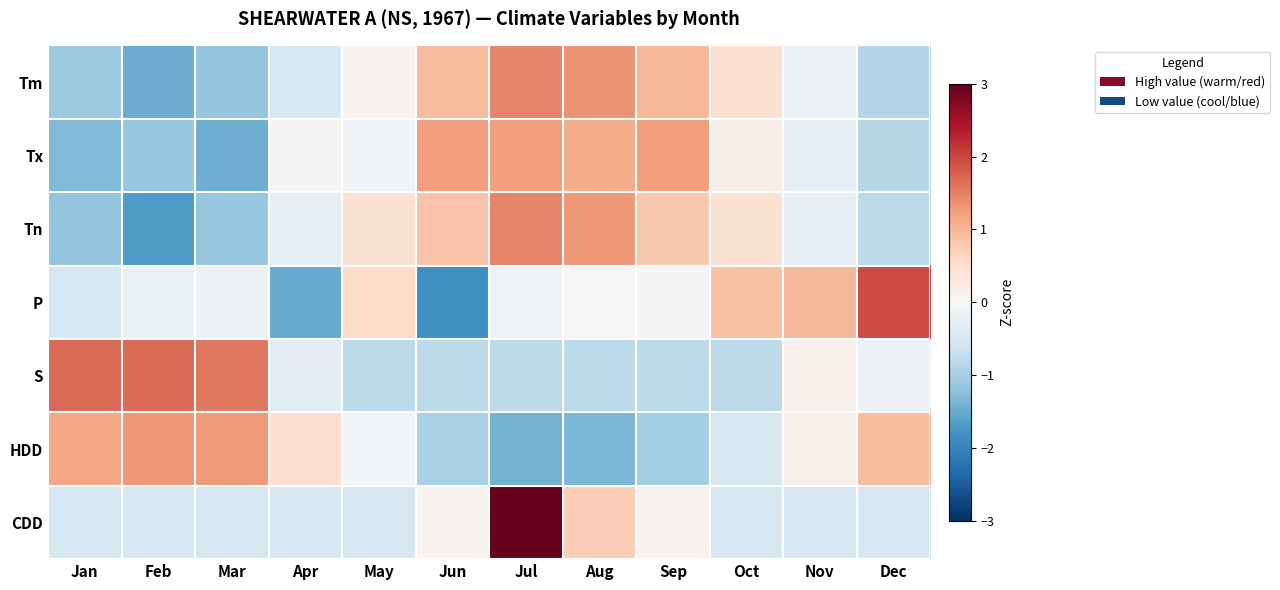

Reading right to left, extract all data points from this chart.

Tm: Dec=-0.9	Nov=-0.2	Oct=0.5	Sep=1.0	Aug=1.4	Jul=1.5	Jun=1.0	May=0.1	Apr=-0.5	Mar=-1.2	Feb=-1.5	Jan=-1.1
Tx: Dec=-0.8	Nov=-0.2	Oct=0.2	Sep=1.3	Aug=1.1	Jul=1.3	Jun=1.3	May=-0.1	Apr=0.0	Mar=-1.5	Feb=-1.1	Jan=-1.3
Tn: Dec=-0.8	Nov=-0.2	Oct=0.5	Sep=0.8	Aug=1.3	Jul=1.5	Jun=0.9	May=0.5	Apr=-0.3	Mar=-1.1	Feb=-1.7	Jan=-1.2
P: Dec=2.0	Nov=1.0	Oct=0.9	Sep=-0.0	Aug=0.0	Jul=-0.1	Jun=-1.8	May=0.6	Apr=-1.5	Mar=-0.2	Feb=-0.2	Jan=-0.5
S: Dec=-0.2	Nov=0.2	Oct=-0.8	Sep=-0.8	Aug=-0.8	Jul=-0.8	Jun=-0.8	May=-0.8	Apr=-0.3	Mar=1.6	Feb=1.7	Jan=1.7
HDD: Dec=1.0	Nov=0.2	Oct=-0.5	Sep=-1.0	Aug=-1.4	Jul=-1.4	Jun=-1.0	May=-0.1	Apr=0.5	Mar=1.3	Feb=1.3	Jan=1.2
CDD: Dec=-0.5	Nov=-0.5	Oct=-0.5	Sep=0.1	Aug=0.7	Jul=3.1	Jun=0.1	May=-0.5	Apr=-0.5	Mar=-0.5	Feb=-0.5	Jan=-0.5